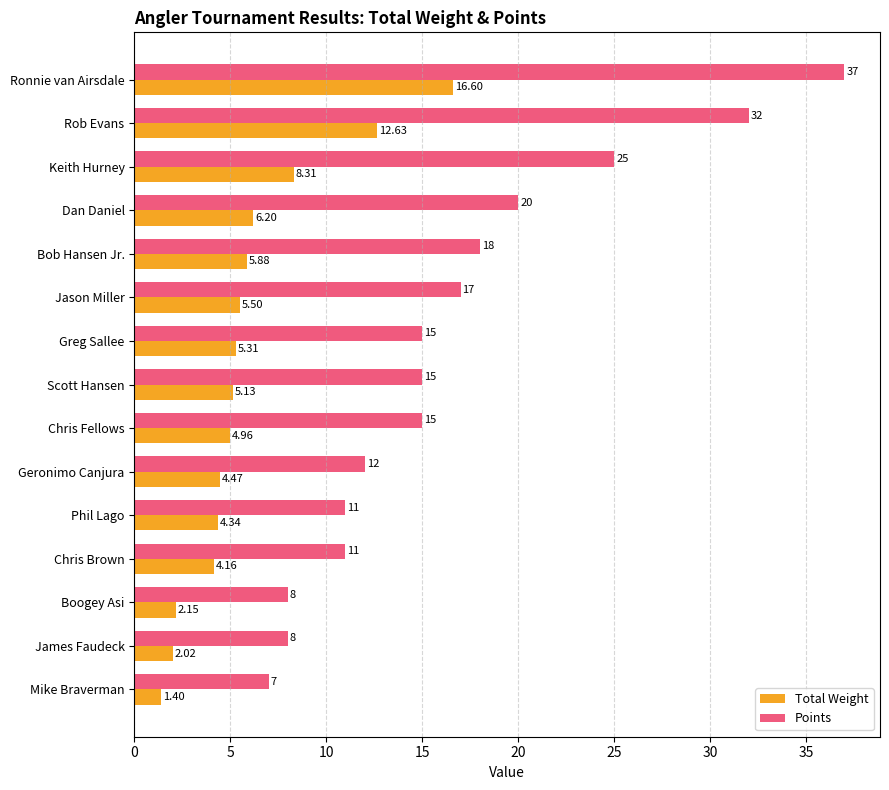

Rank the series at James Faudeck from highest to lowest value.

Points, Total Weight